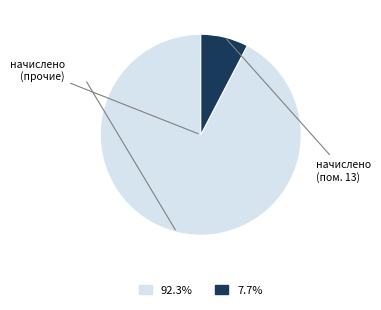

Is there any slice that represents more than half of the pie?

Yes